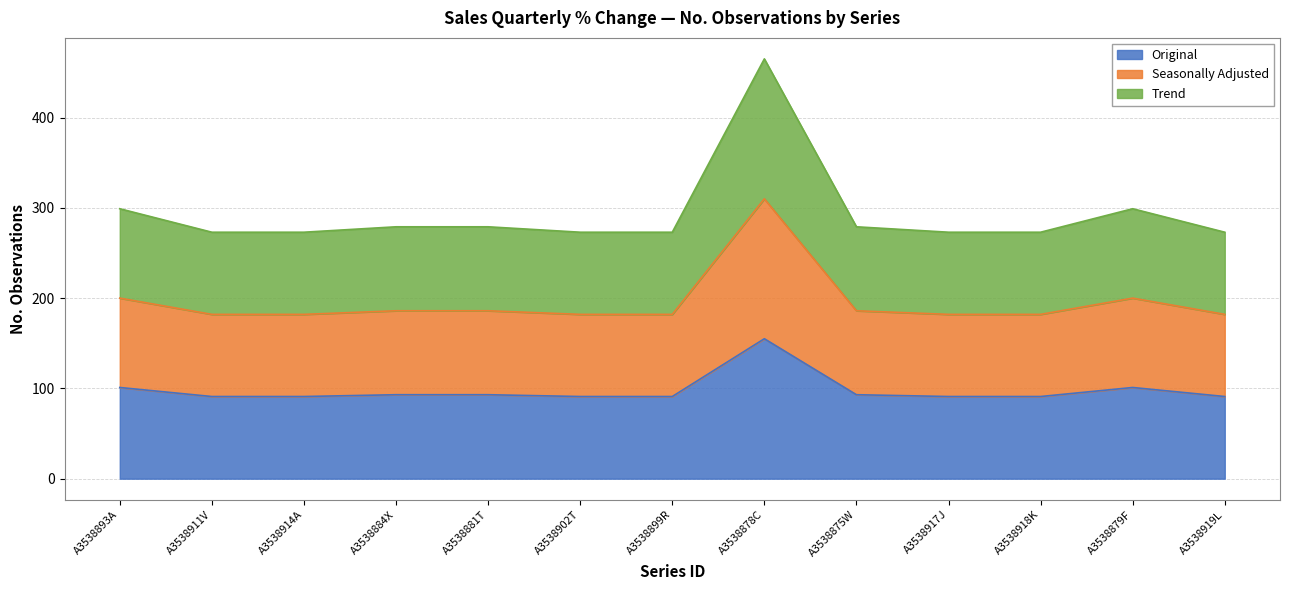

At which label does Original reach its minimum?

A3538911V